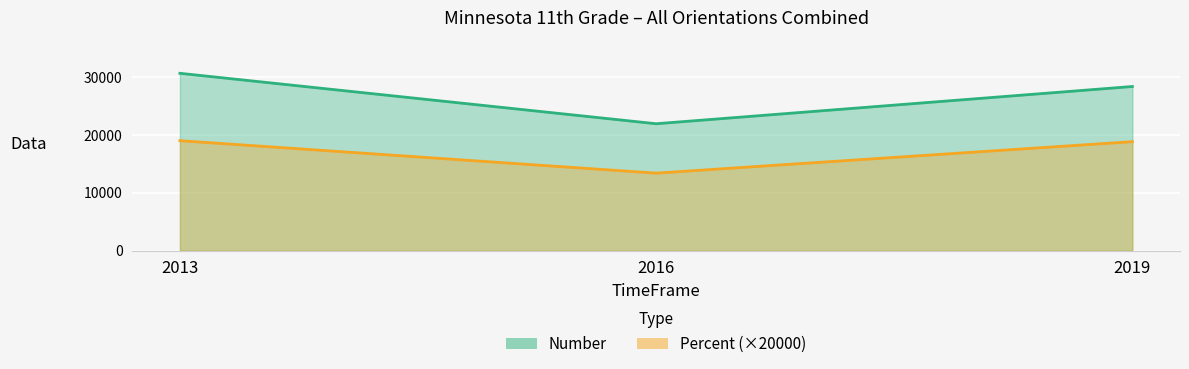

Reading right to left, list all the values displayed in this chart.

Number: 2019=28372.0	2016=21936.0	2013=30653.0
Percent: 2019=18840.0	2016=13400.0	2013=19009.6